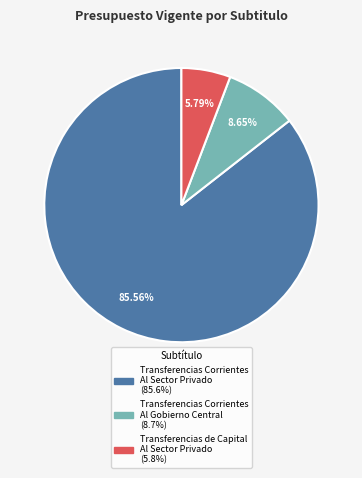

What percentage is the Transferencias Corrientes Al Sector Privado slice, to the nearest percent?

86%